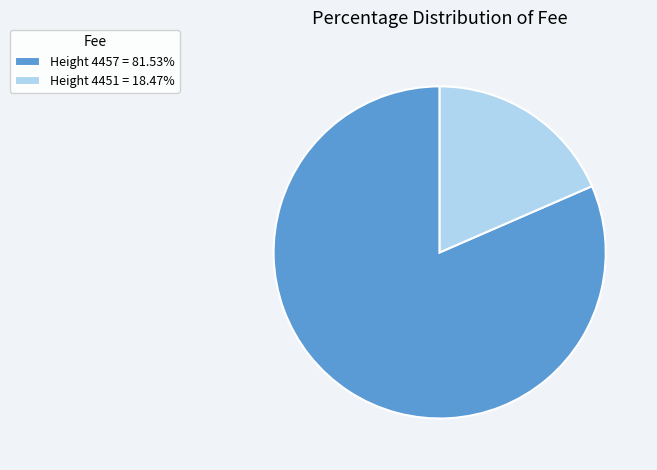

Is Height 4451 = 18.47% the majority of the pie?

No